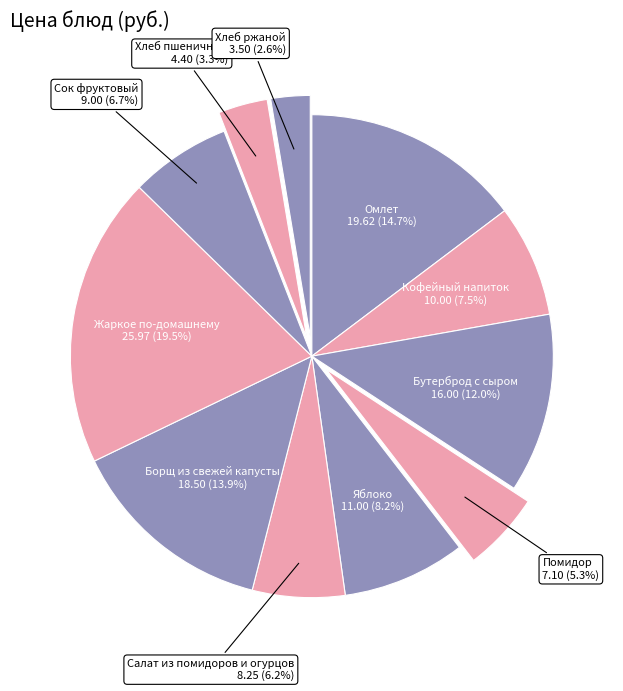

Rank the categories by value from lowest to highest.

Хлеб ржаной, Хлеб пшеничный, Помидор, Салат из помидоров и огурцов, Сок фруктовый, Кофейный напиток, Яблоко, Бутерброд с сыром, Борщ из свежей капусты, Омлет, Жаркое по-домашнему